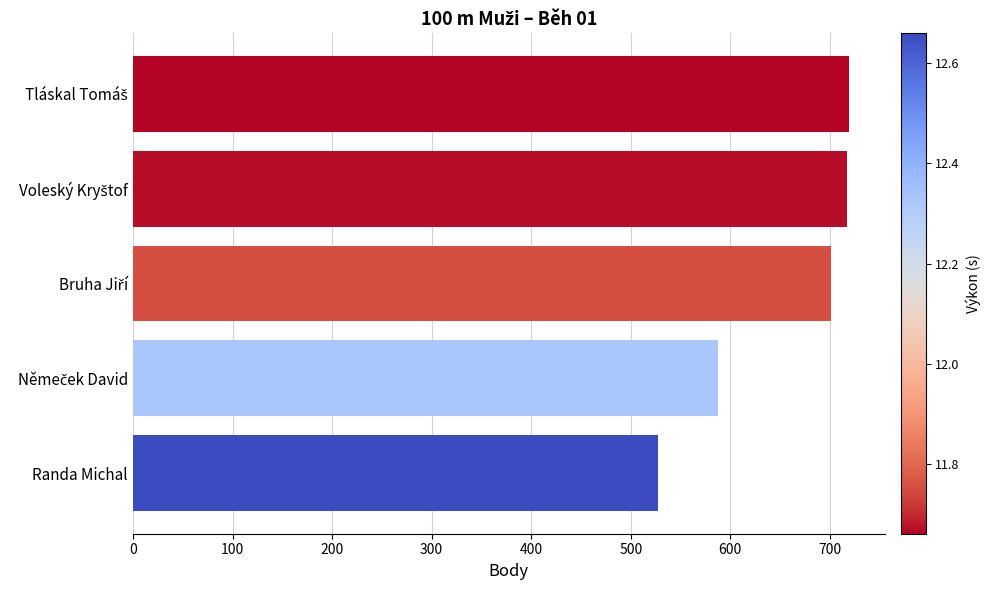

Are the bars grouped side by side (vs. stacked)?

No